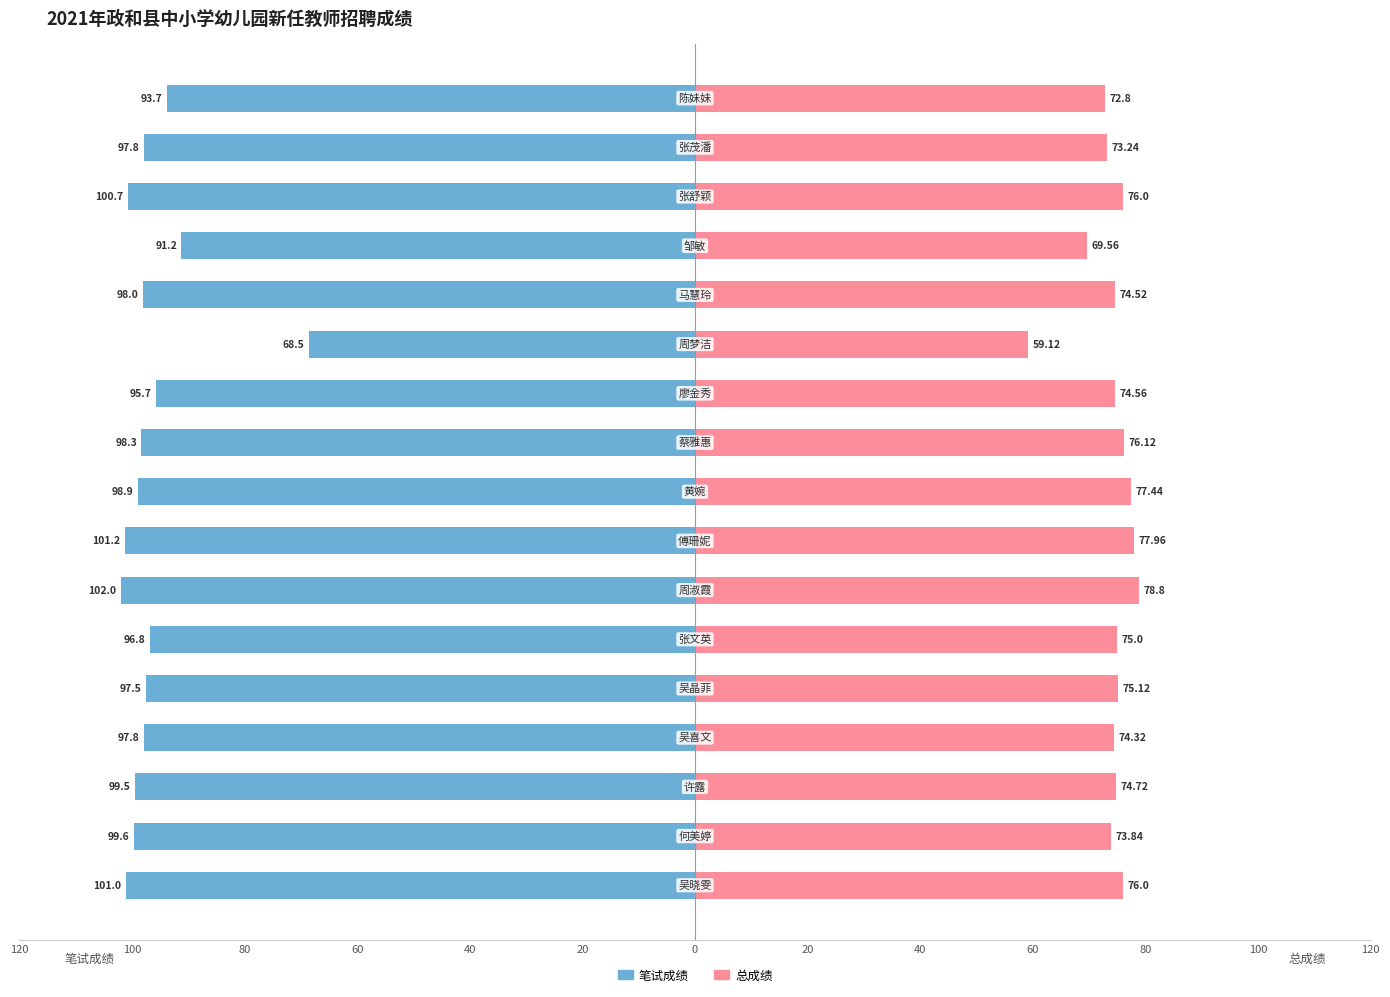

Which has a higher value, 20 or 80?

80